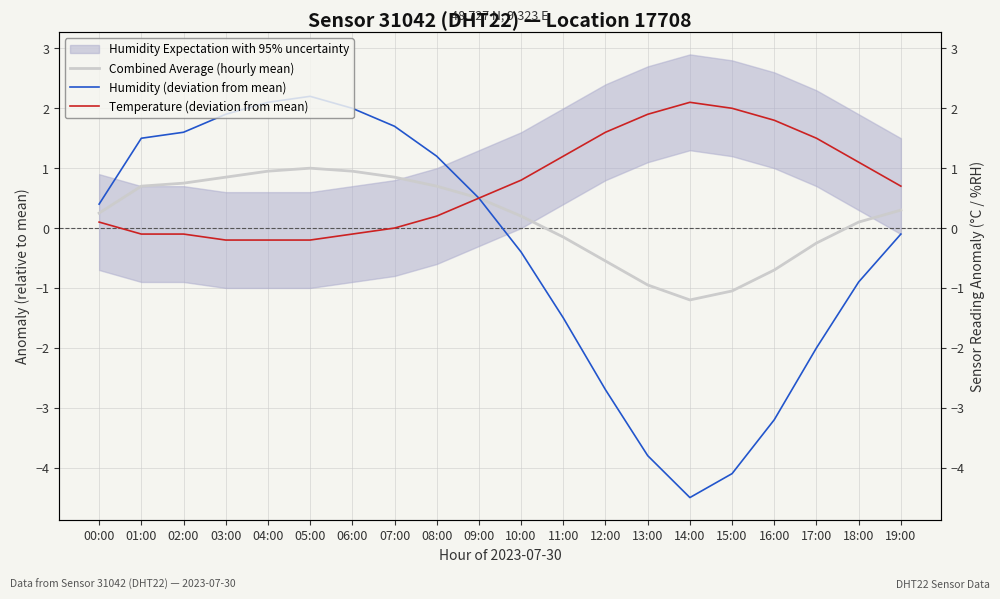

Rank the series by their maximum value, from highest to lowest.

Humidity (deviation from mean), Temperature (deviation from mean), Combined Average (hourly mean)